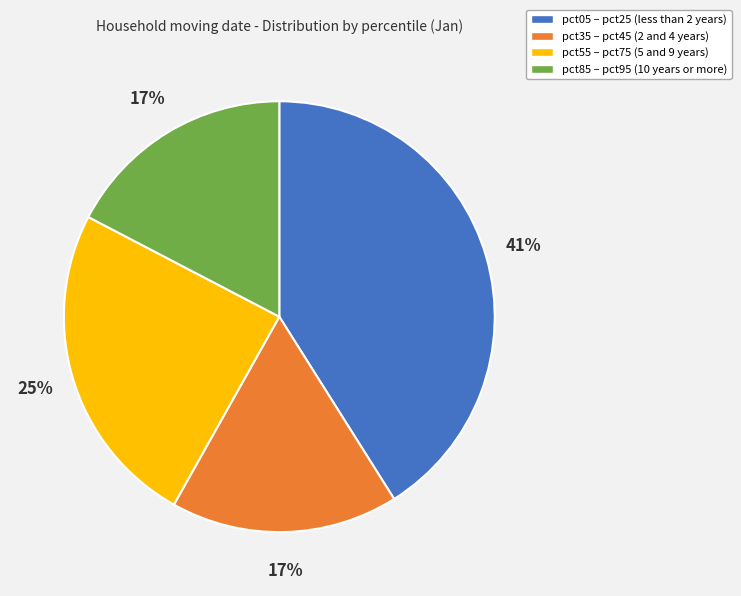

To the nearest percent, what portion does pct55 – pct75 (5 and 9 years) represent?

25%